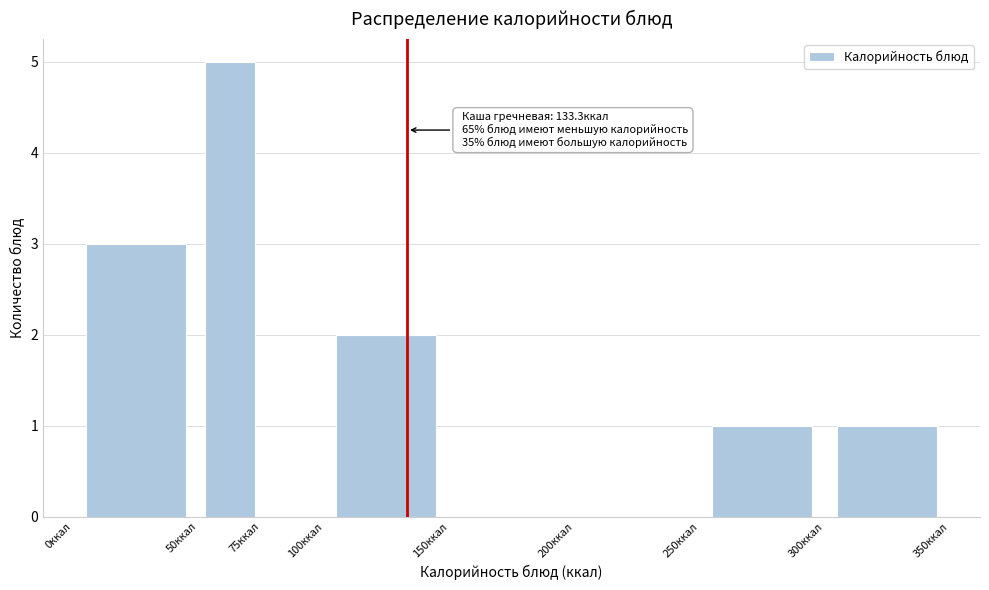

Which range on the x-axis has the tallest bar?

50 to 75